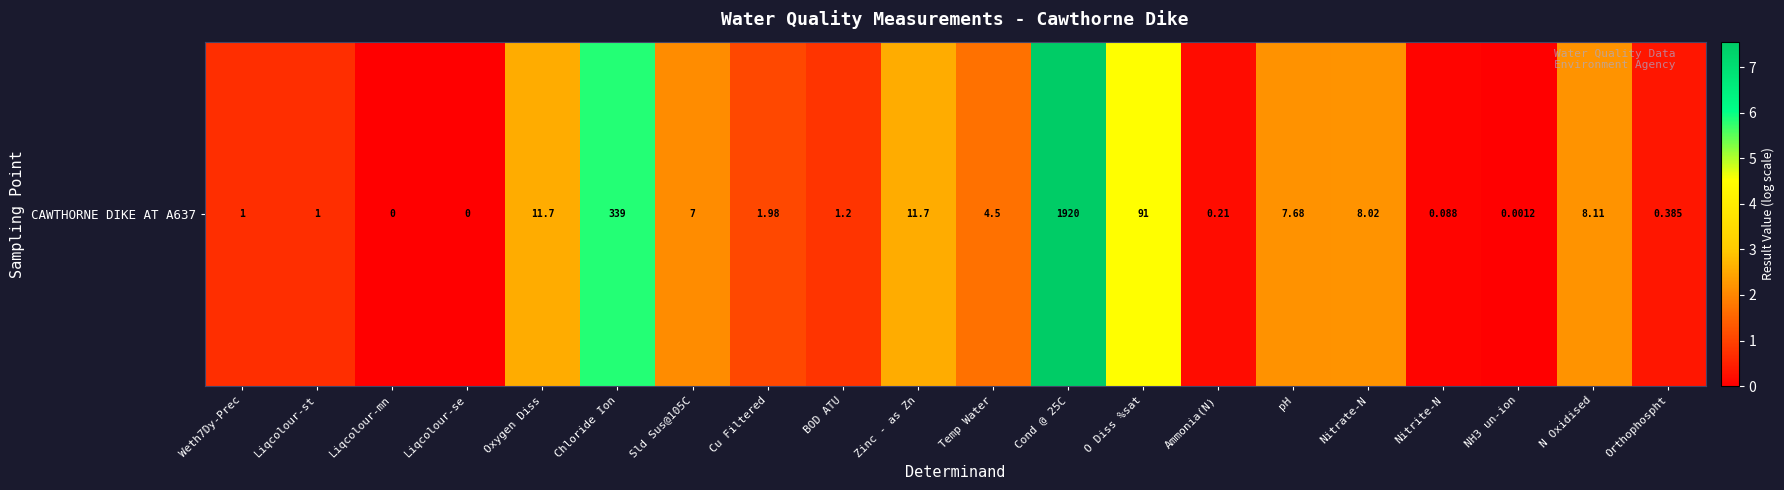

How many values are below 1?

9